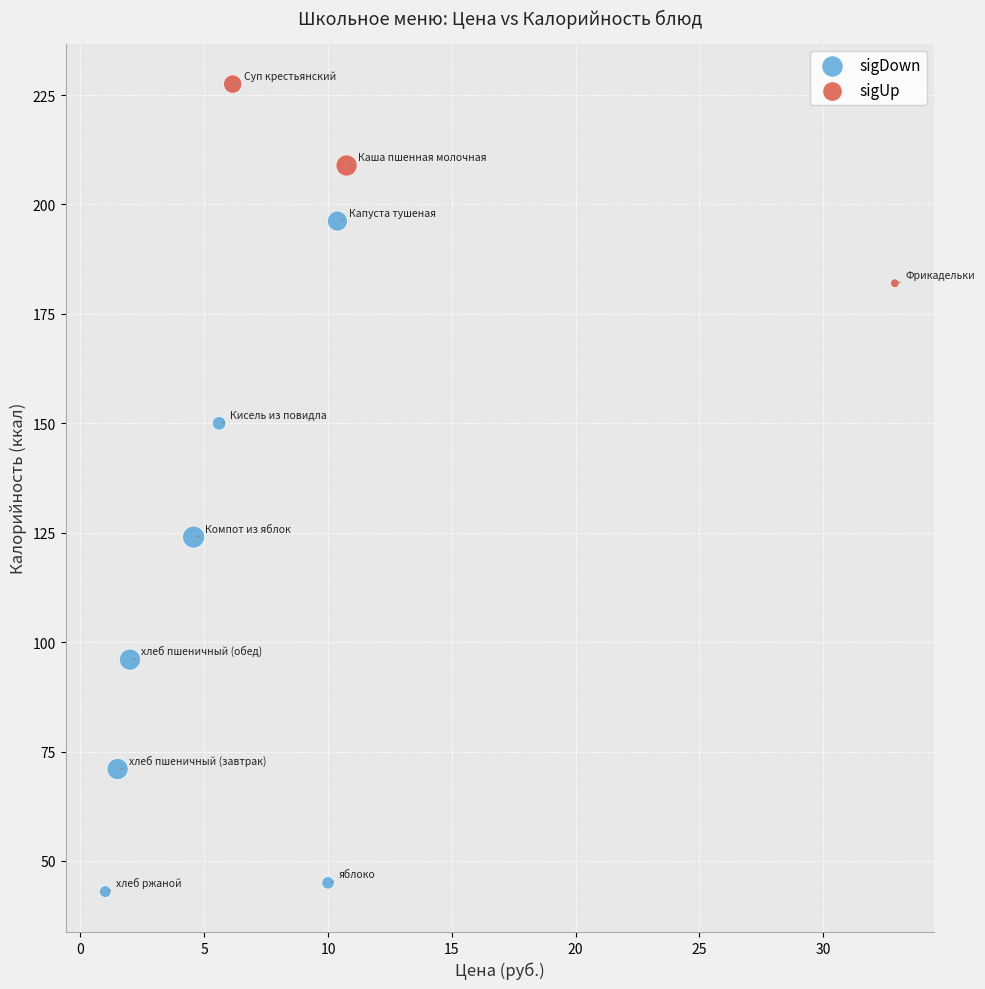

Which series has the largest Y range (max minus min)?

sigDown